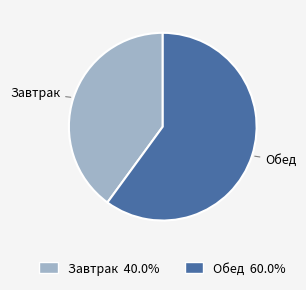

Which slice is the largest?

Обед